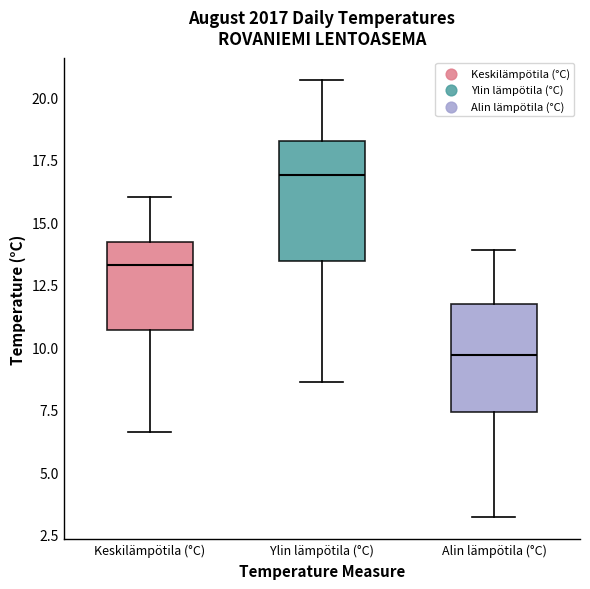

Which box's median line is the highest?

Ylin lämpötila (°C)